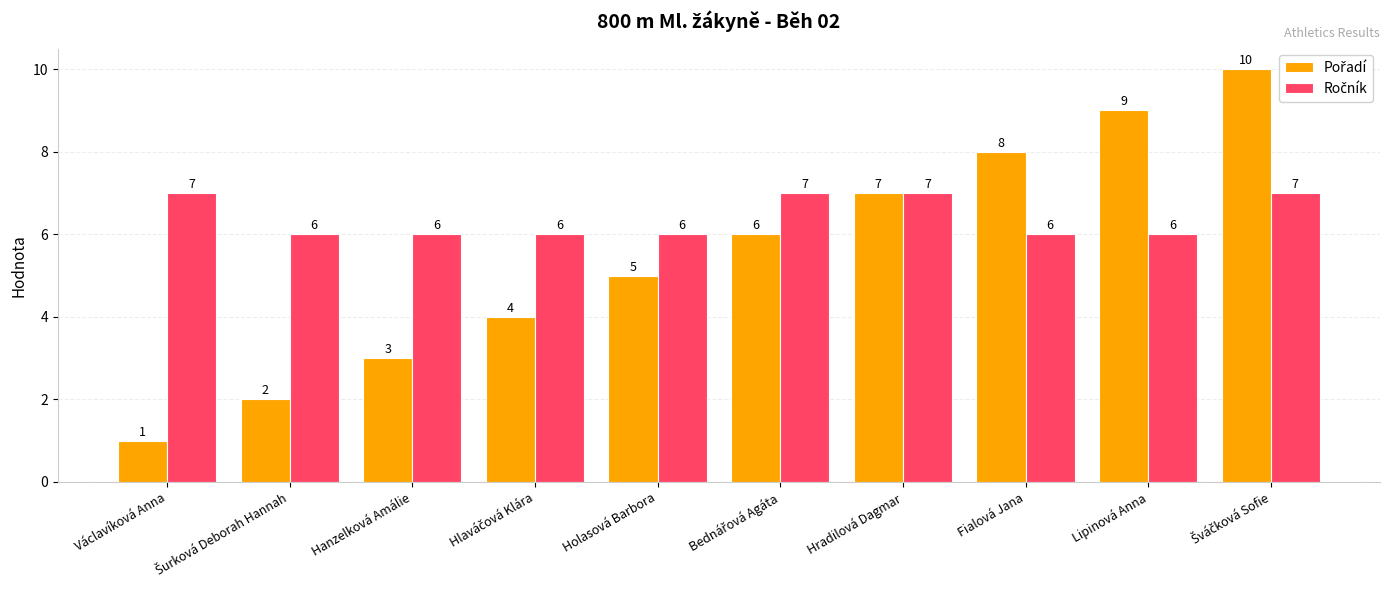

What is the total value across all series at Hradilová Dagmar?

14